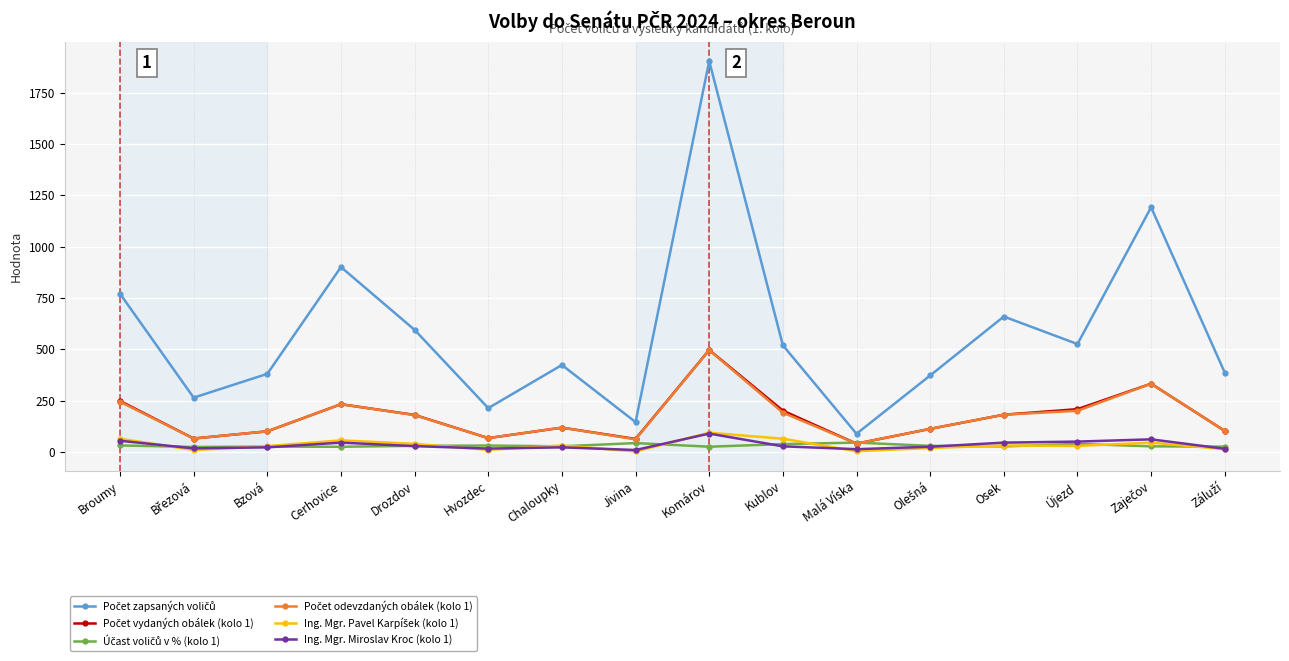

At which category does the chart reach its peak across all series?

Komárov